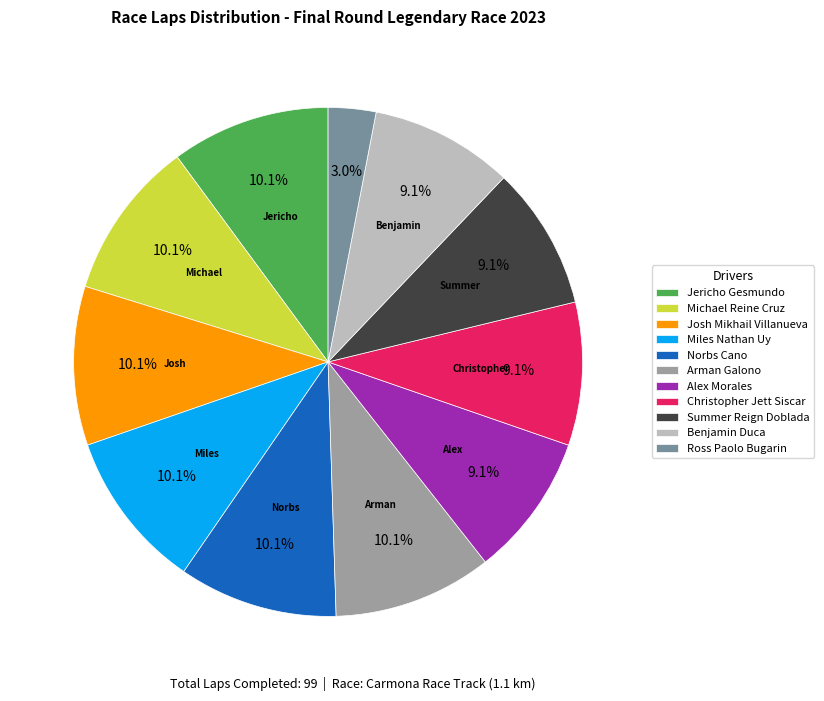

Which category has the smallest portion of the pie?

Ross Paolo Bugarin